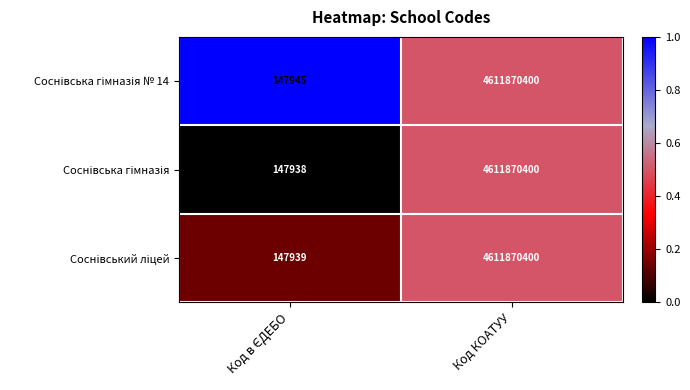

What is the minimum value shown in the chart?

147938